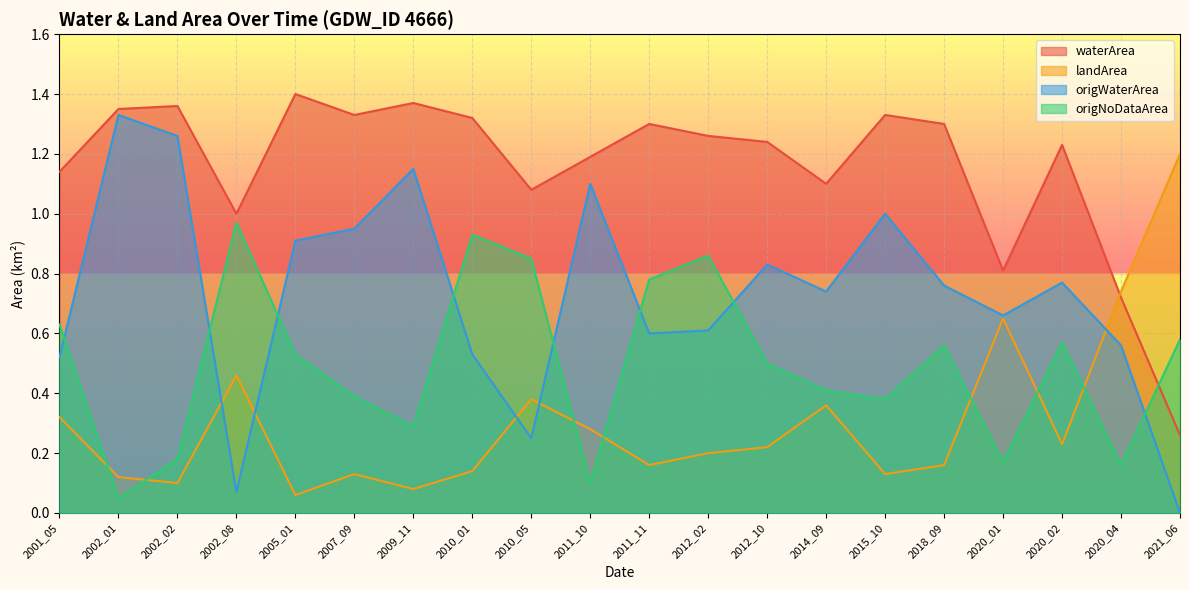

Which series has the widest spread of values?

origWaterArea